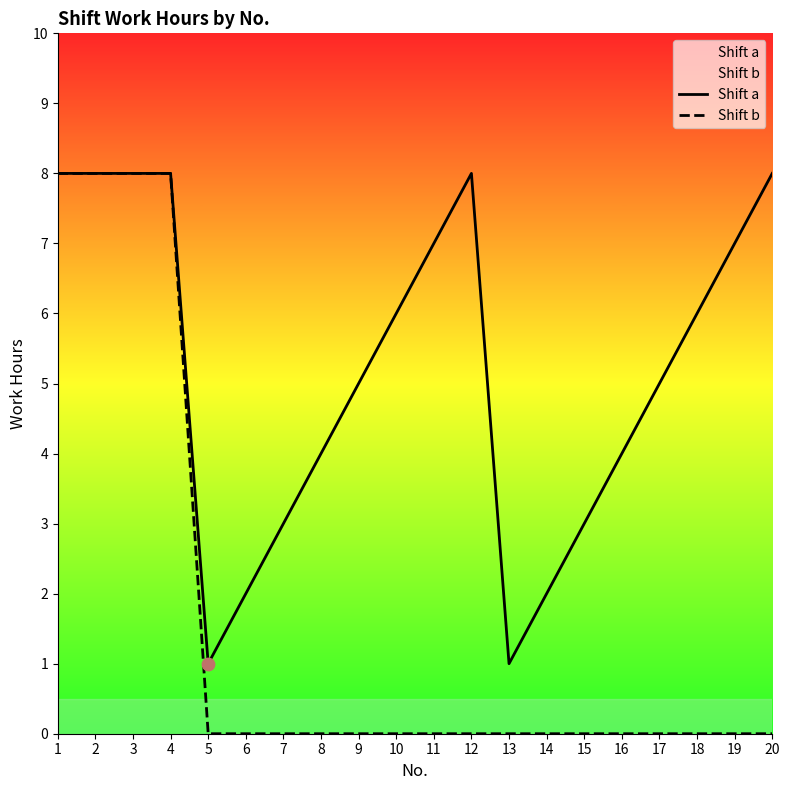

Which series has the largest Y range (max minus min)?

Shift b